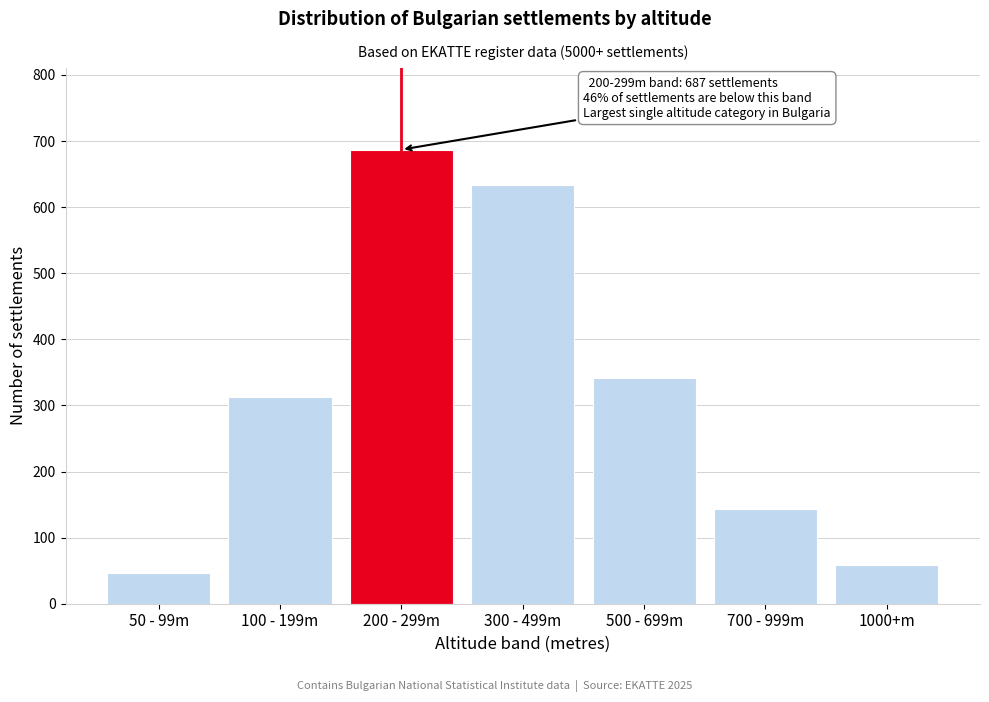

Reading right to left, list all the values displayed in this chart.

1000+m=58	700 - 999m=143	500 - 699m=341	300 - 499m=634	200 - 299m=687	100 - 199m=312	50 - 99m=47